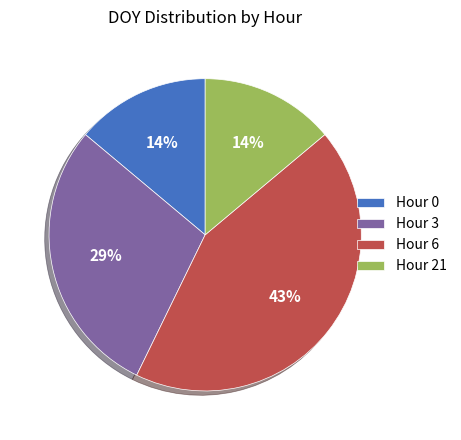

To the nearest percent, what is the average slice percentage?

25%